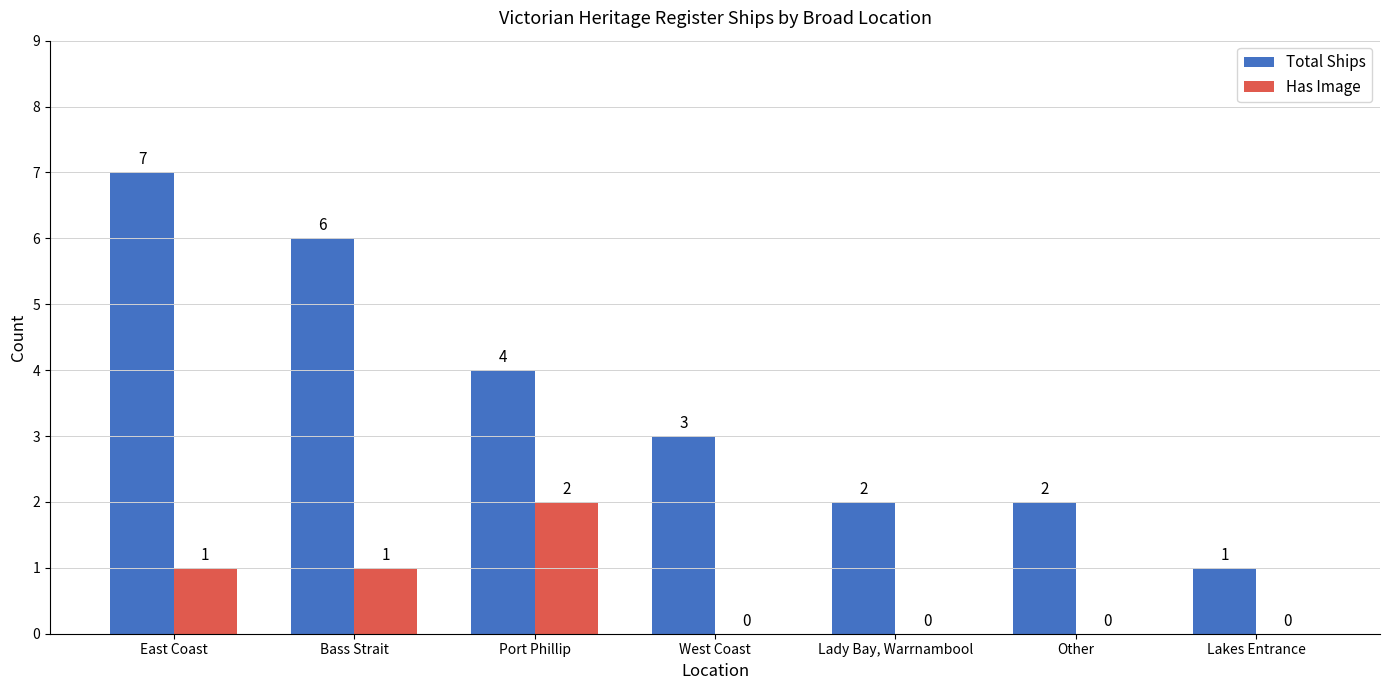

How many Total Ships values are between 2 and 6?

5